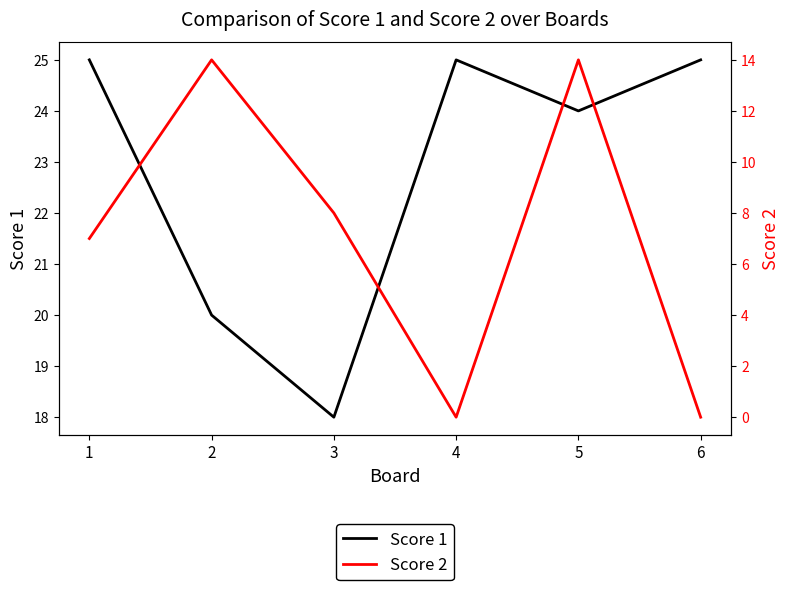

Rank the series by their maximum value, from lowest to highest.

Score 2, Score 1